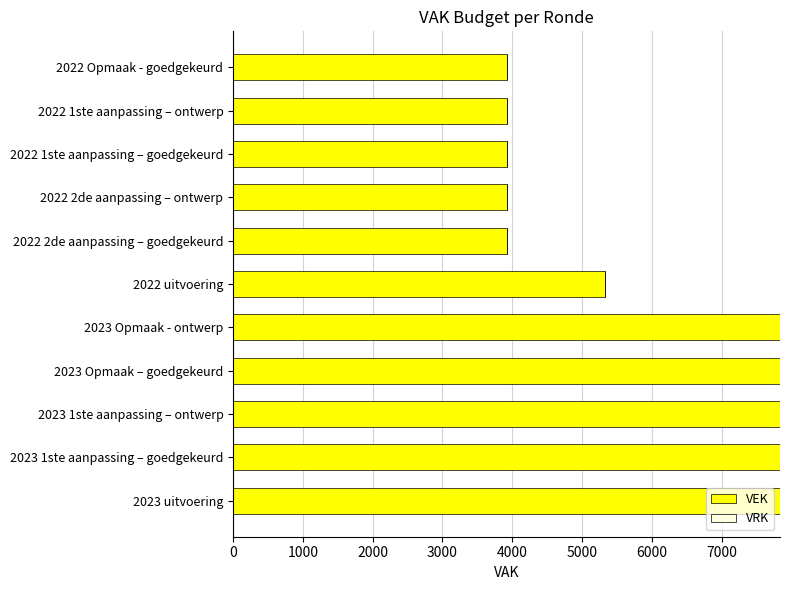

What is the minimum value shown in the chart?

3923